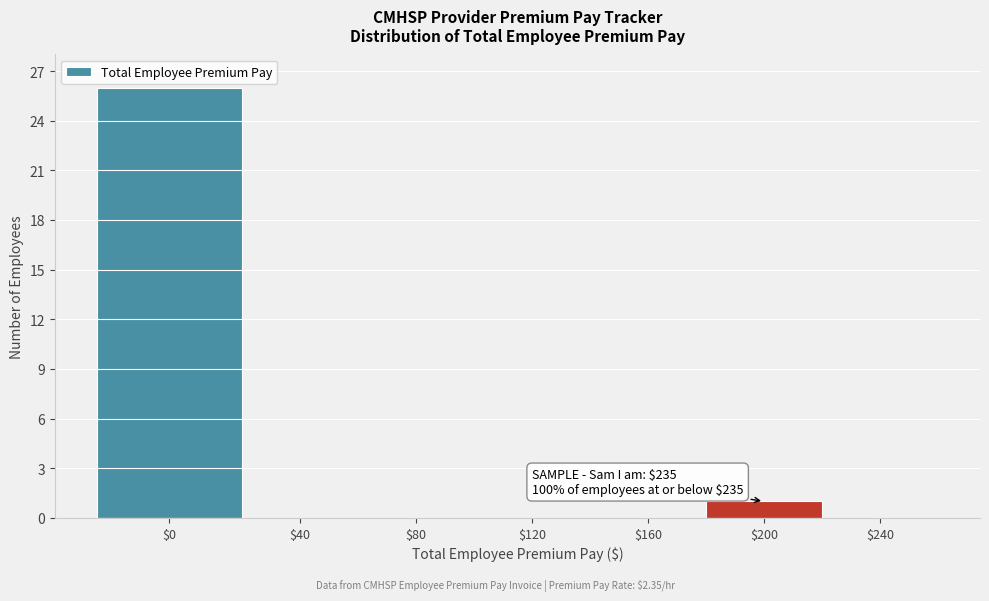

What is the sum of all values?

27